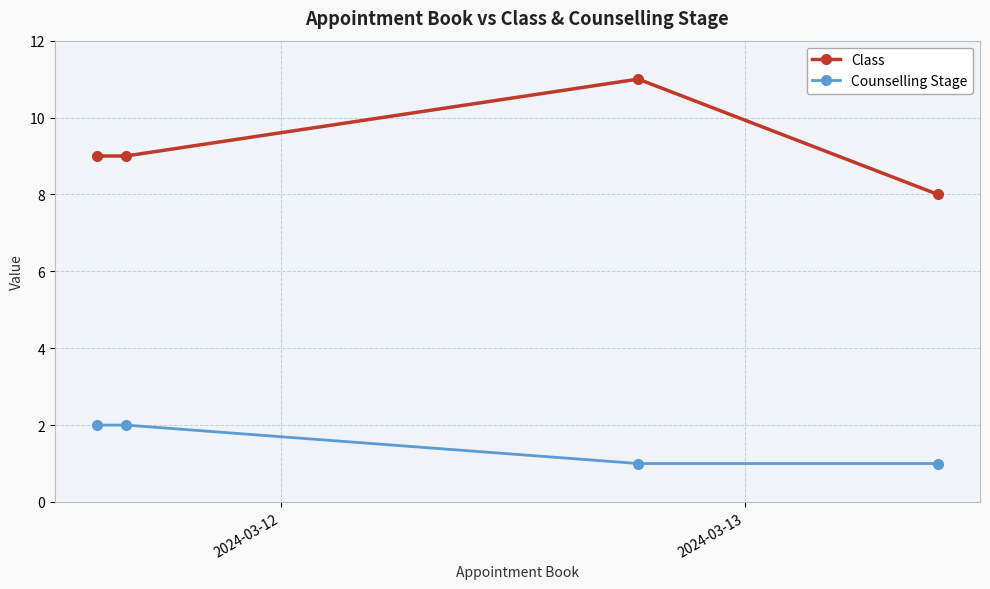

What is the highest value of the Class series?

11